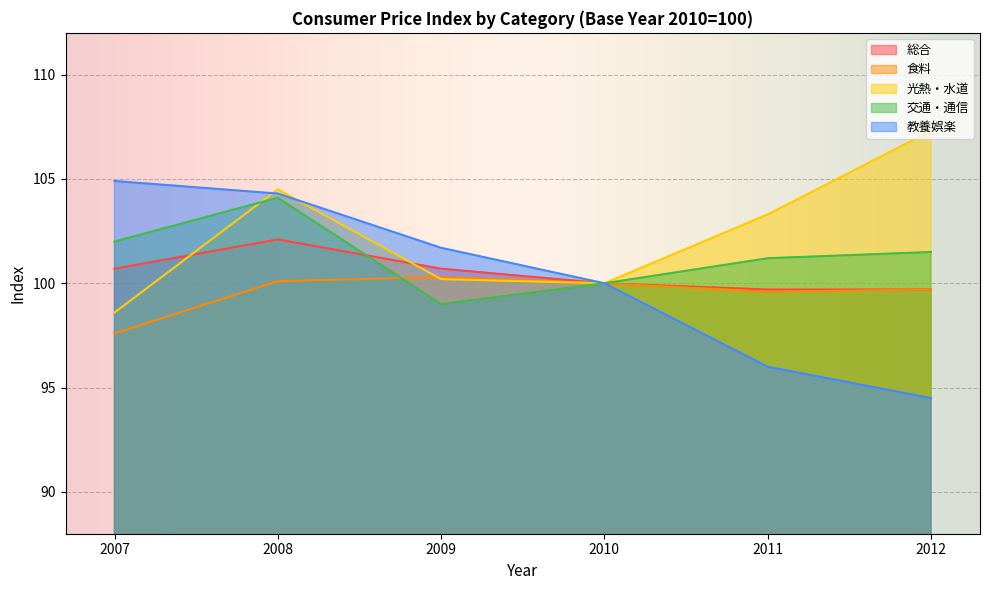

What is the average value of the 教養娯楽 series?

100.2